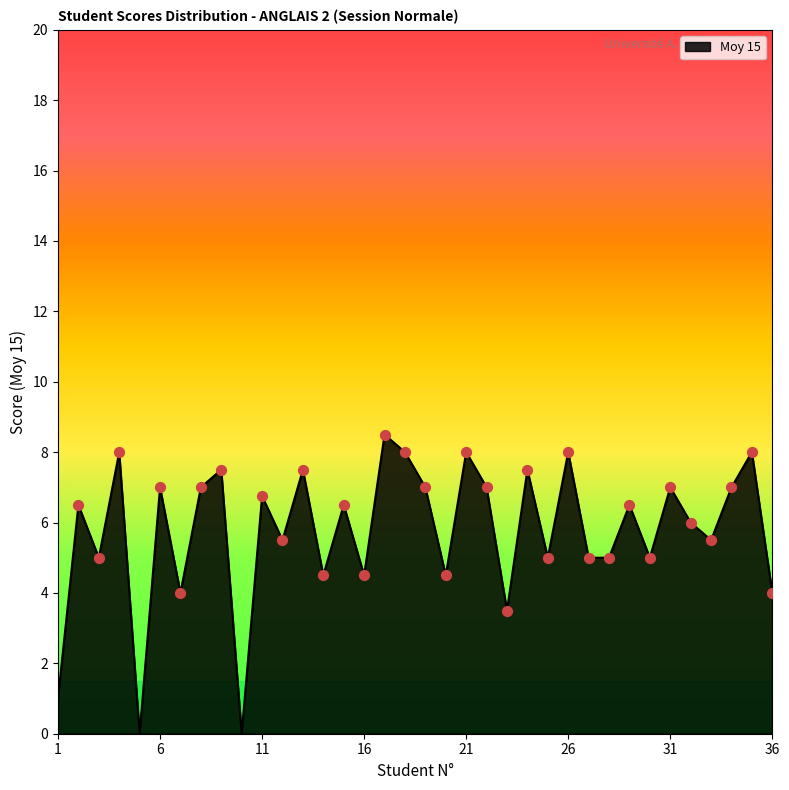

What is the maximum value shown in the chart?

8.5